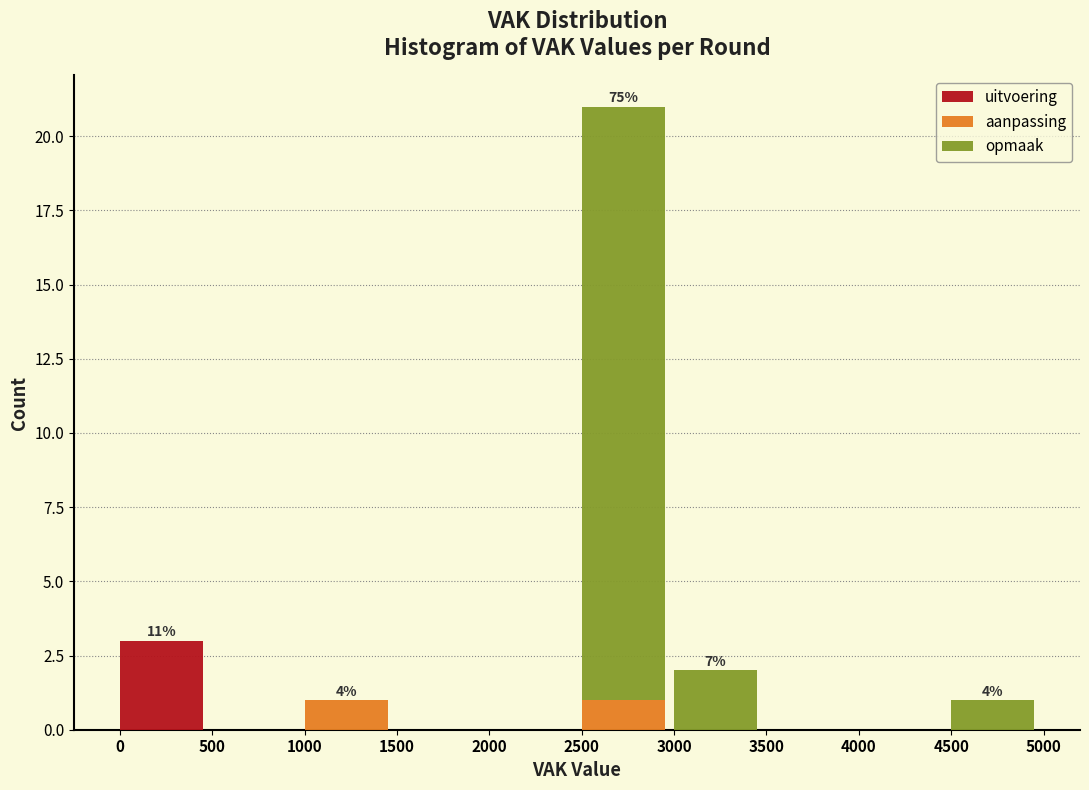

Reading left to right, list the values for the uitvoering series.

0=3	500=0	1000=0	1500=0	2000=0	2500=0	3000=0	3500=0	4000=0	4500=0